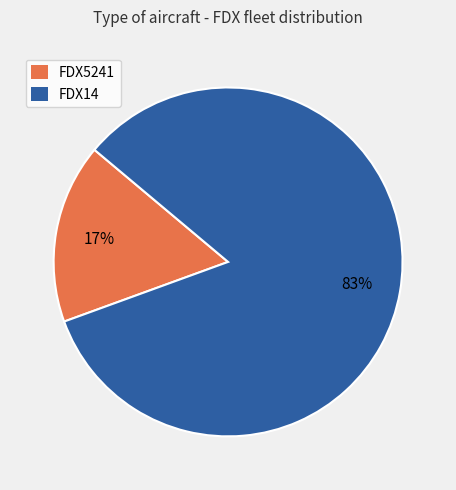

Is there any slice that represents more than half of the pie?

Yes